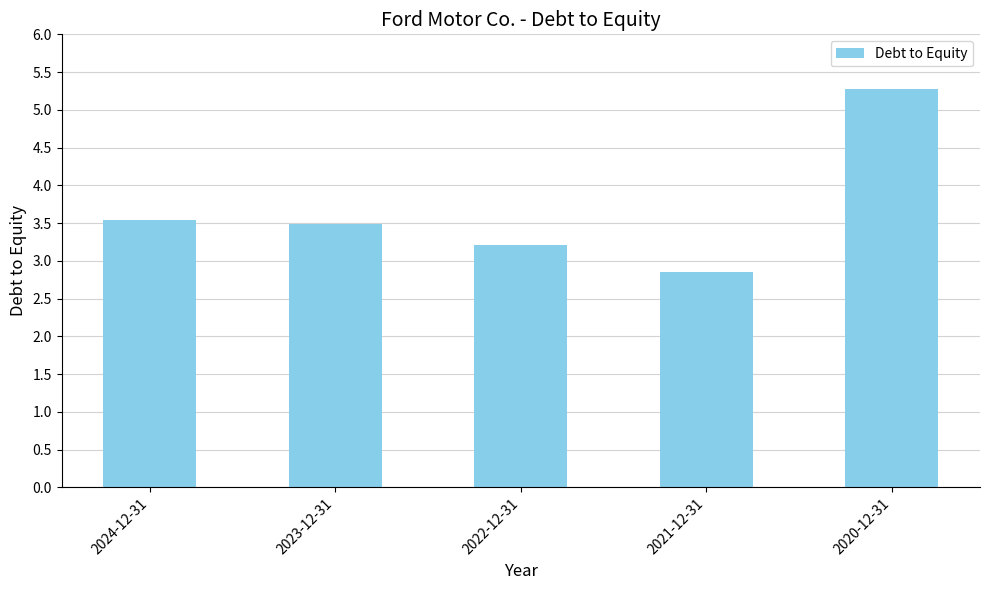

Are the bars horizontal?

No